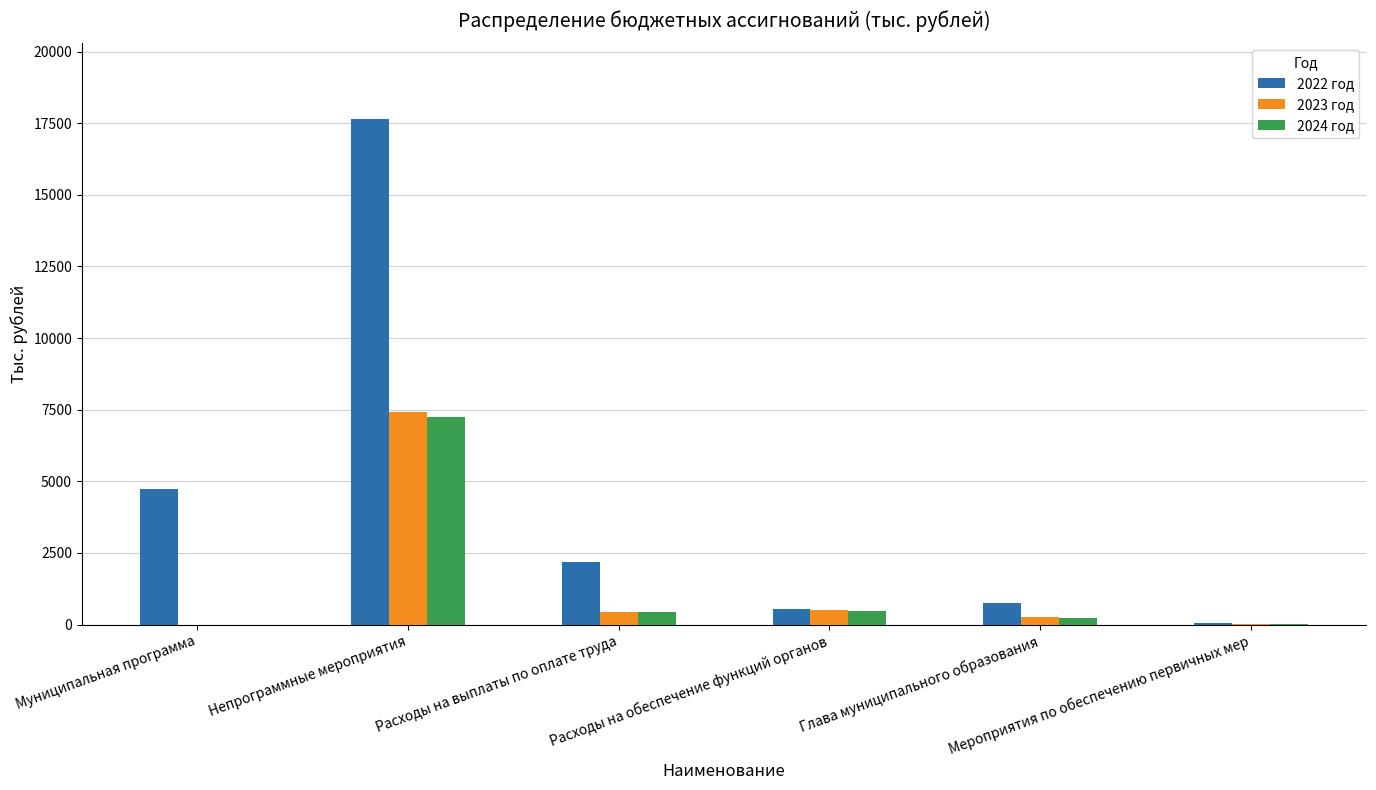

Where does the 2024 год series first go above 428?

Непрограммные мероприятия